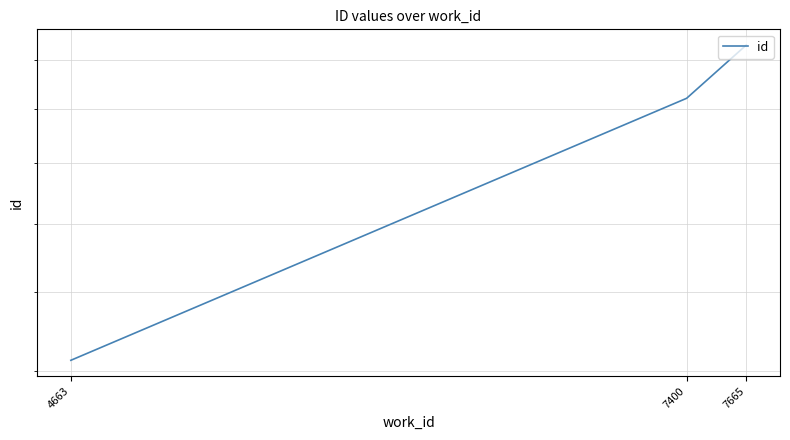

How many distinct data groups are displayed?

1